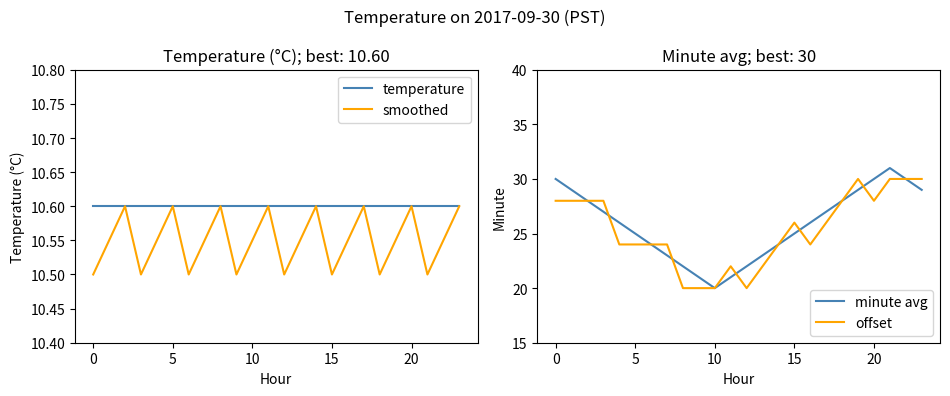

The offset series shows 38.6 at 11. True or false?

False